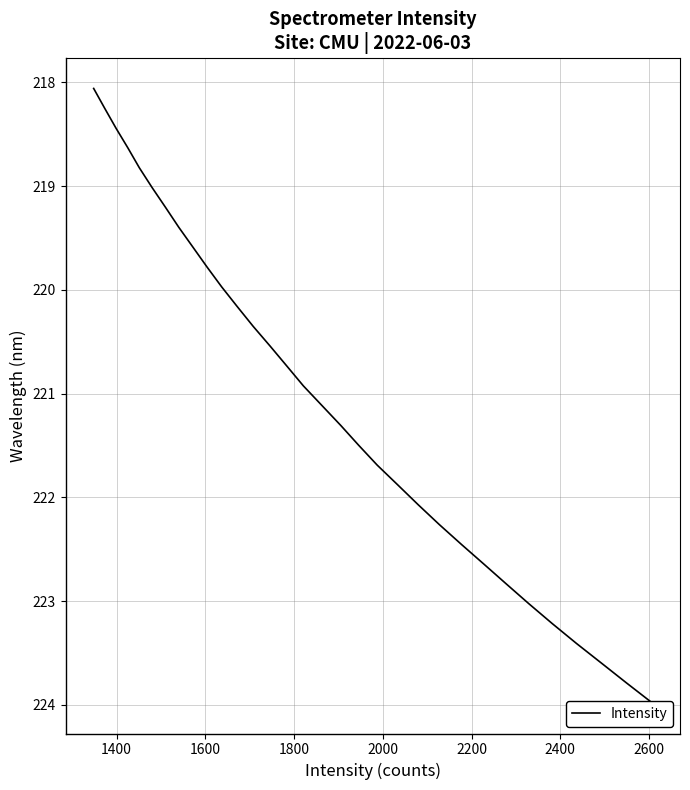

How many lines are shown in the chart?

1